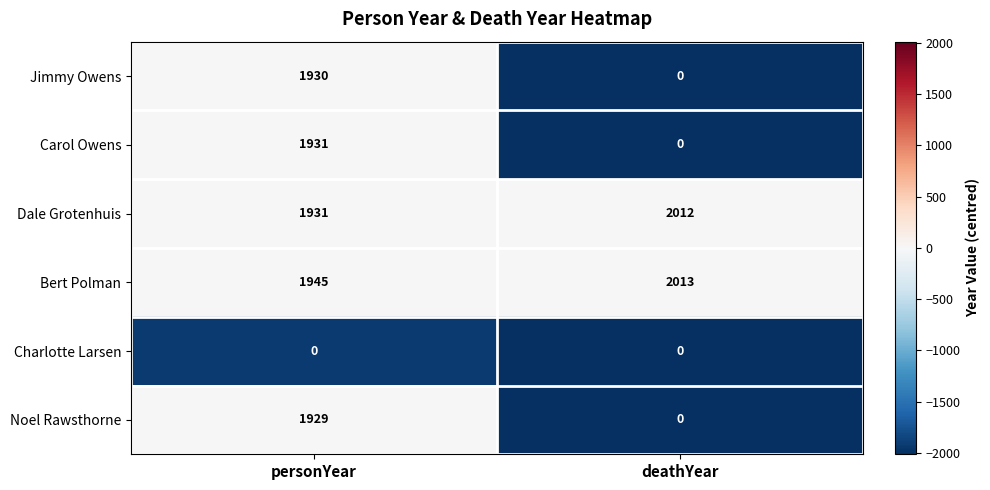

What is the total value across all series at personYear?

9666